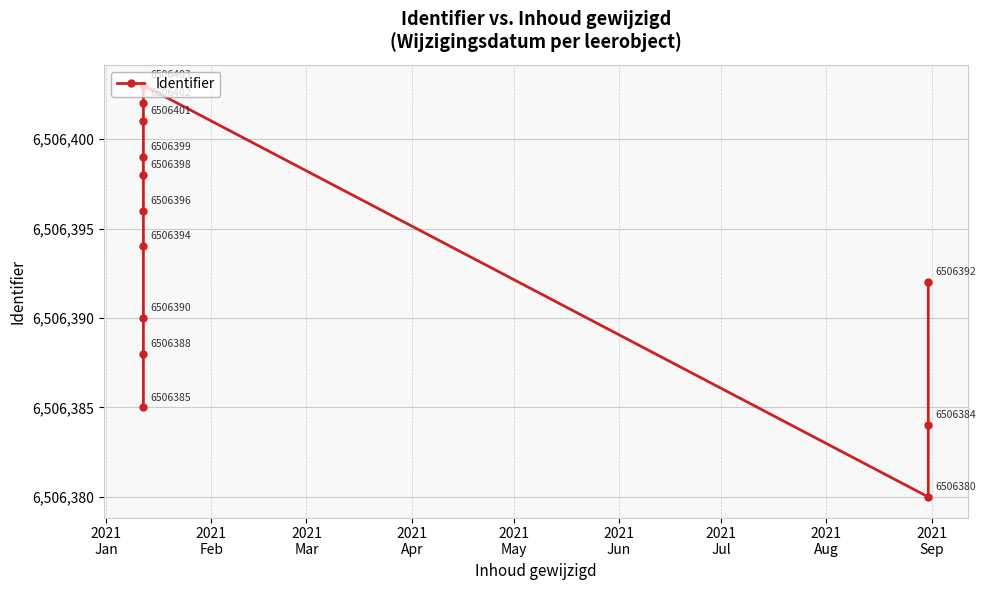

Reading left to right, list all the values displayed in this chart.

6506385	6506388	6506390	6506394	6506396	6506398	6506399	6506401	6506402	6506403	6506380	6506384	6506392